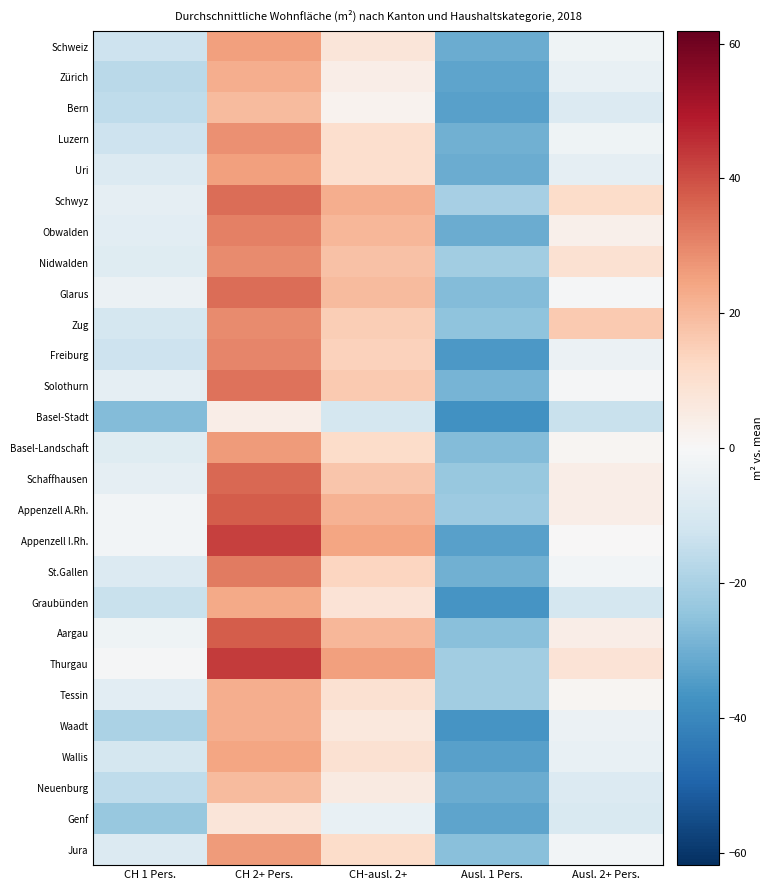

Which series changed the most between CH 2+ Pers. and Ausl. 1 Pers.?

Appenzell I.Rh.